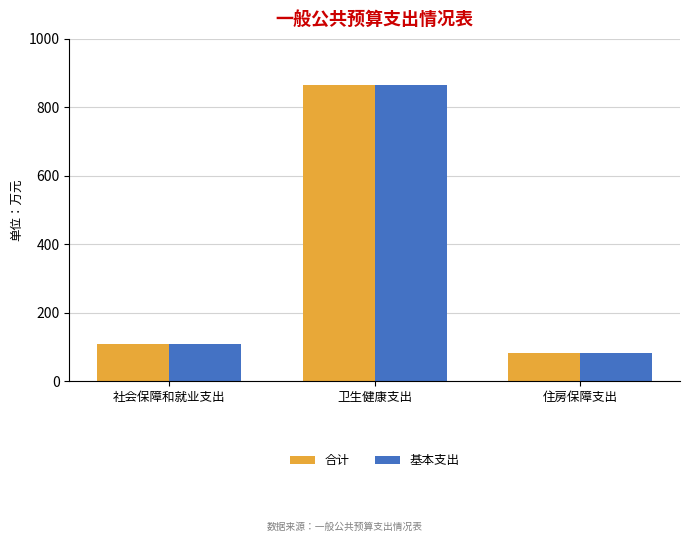

List the labels in order of 基本支出 value, smallest first.

住房保障支出, 社会保障和就业支出, 卫生健康支出